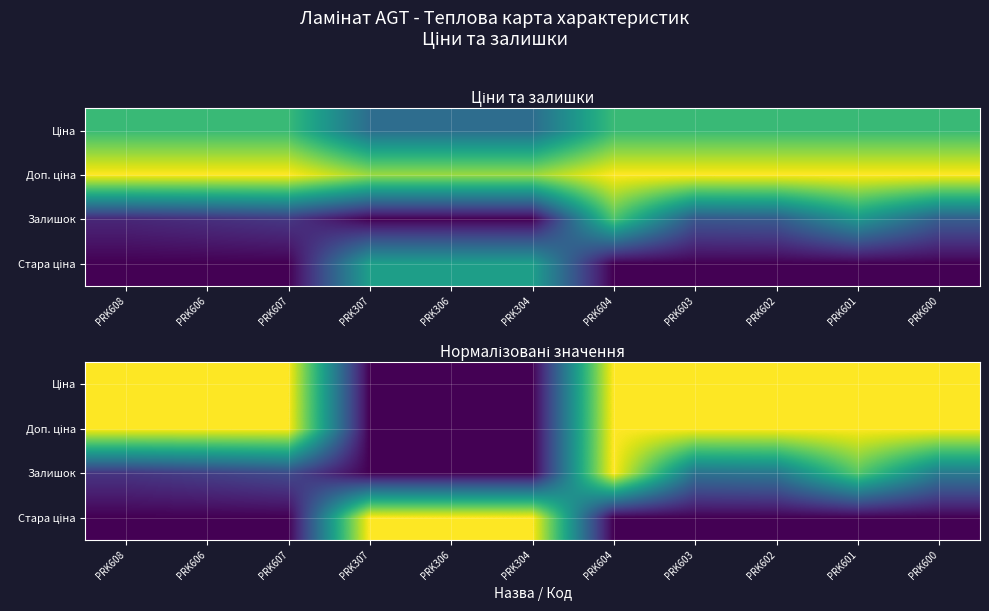

Which series has the widest spread of values?

Ціна